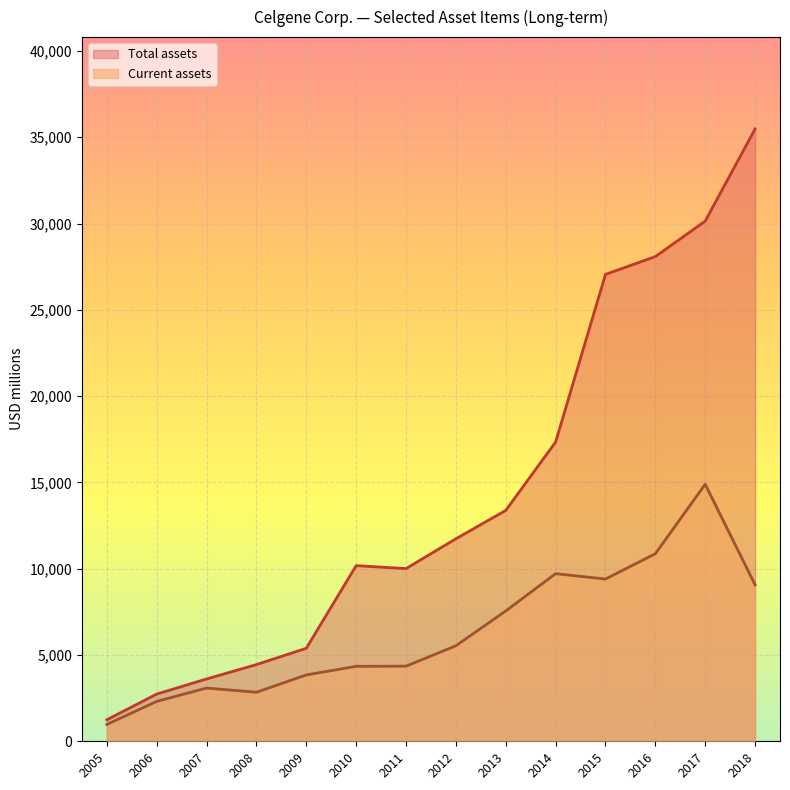

Rank the series by their average value, from lowest to highest.

Current assets, Total assets